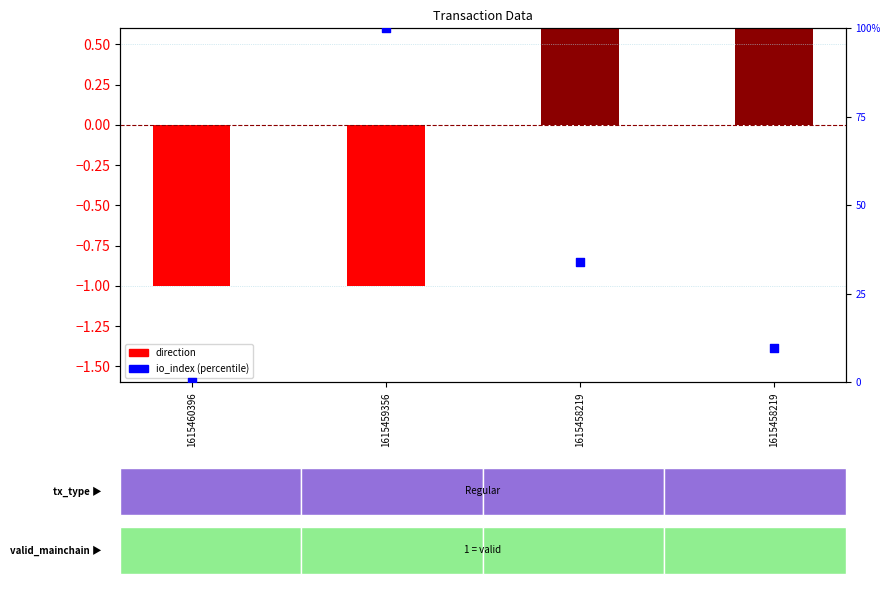

Which series has the largest total across all categories?

io_index (percentile)